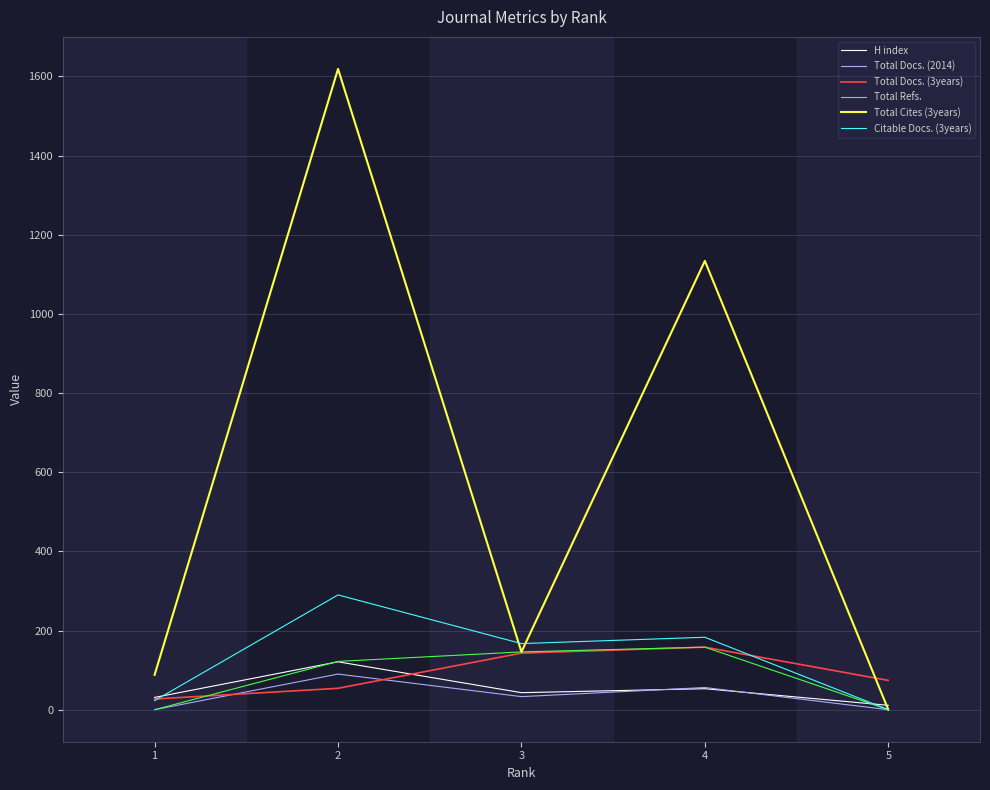

Reading left to right, what are all the values shown in this chart?

H index: 31	121	43	53	11
Total Docs. (2014): 0	90	33	56	0
Total Docs. (3years): 27	54	143	158	74
Total Refs.: 0	122	146	158	0
Total Cites (3years): 88	1619	146	1134	0
Citable Docs. (3years): 23	290	167	183	0